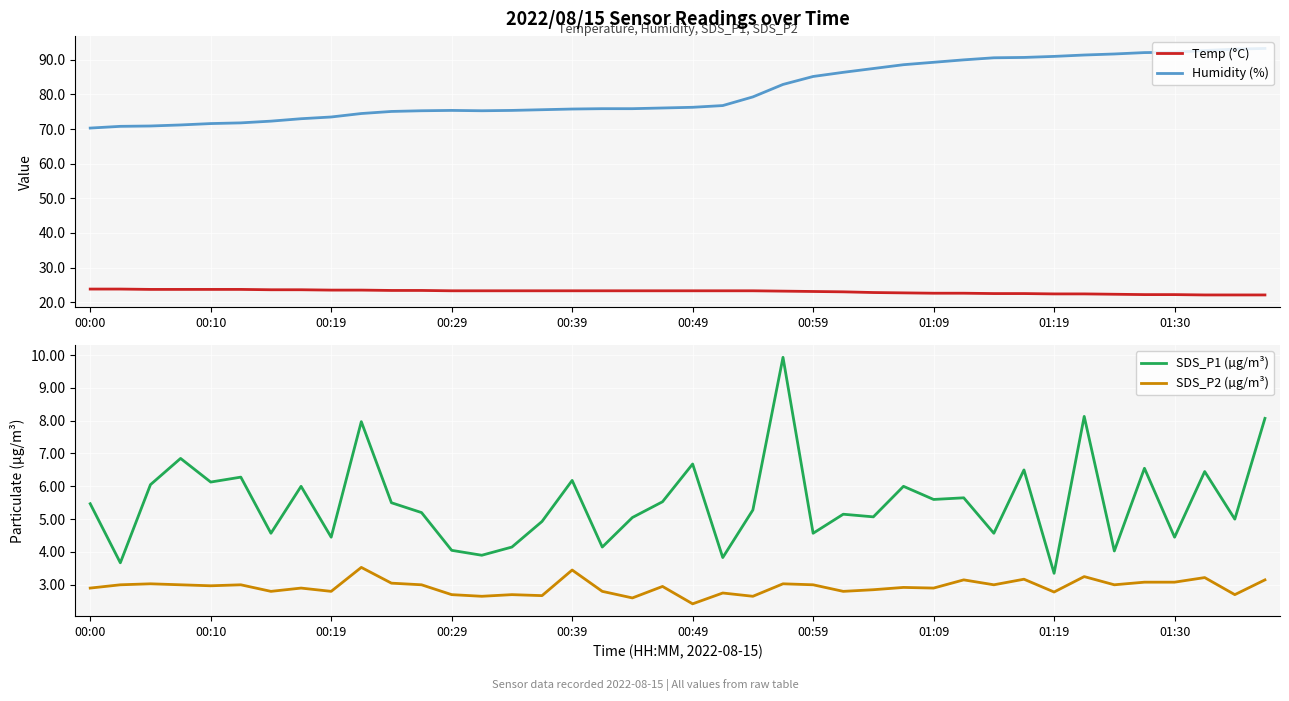

True or false: SDS_P1 (µg/m³) has more than 2 points higher than both neighbors.

True